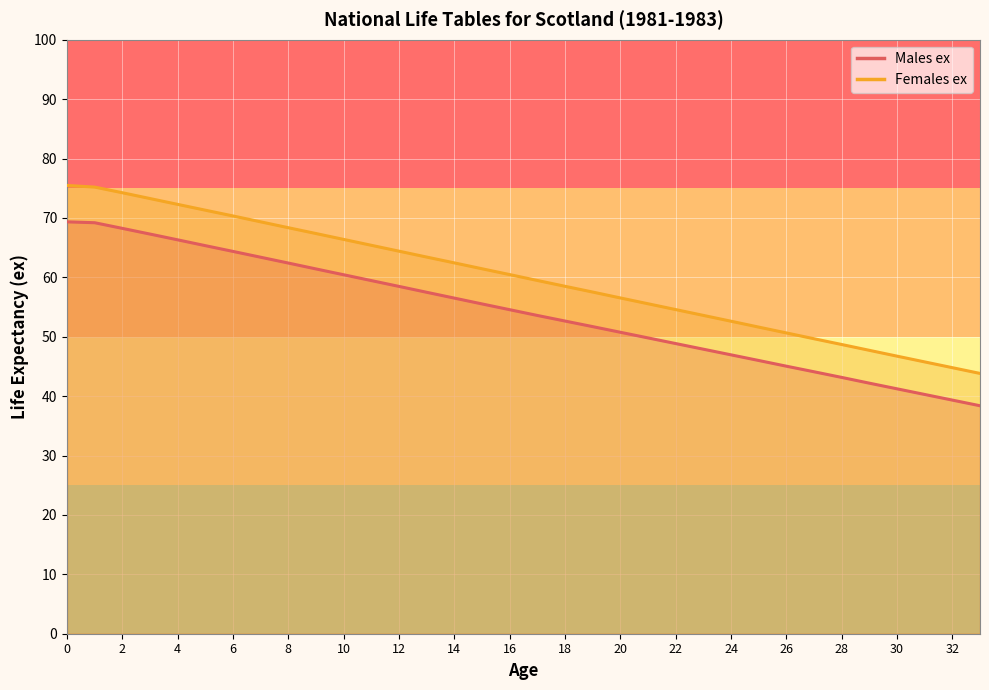

True or false: Females ex and Males ex cross at least once.

False